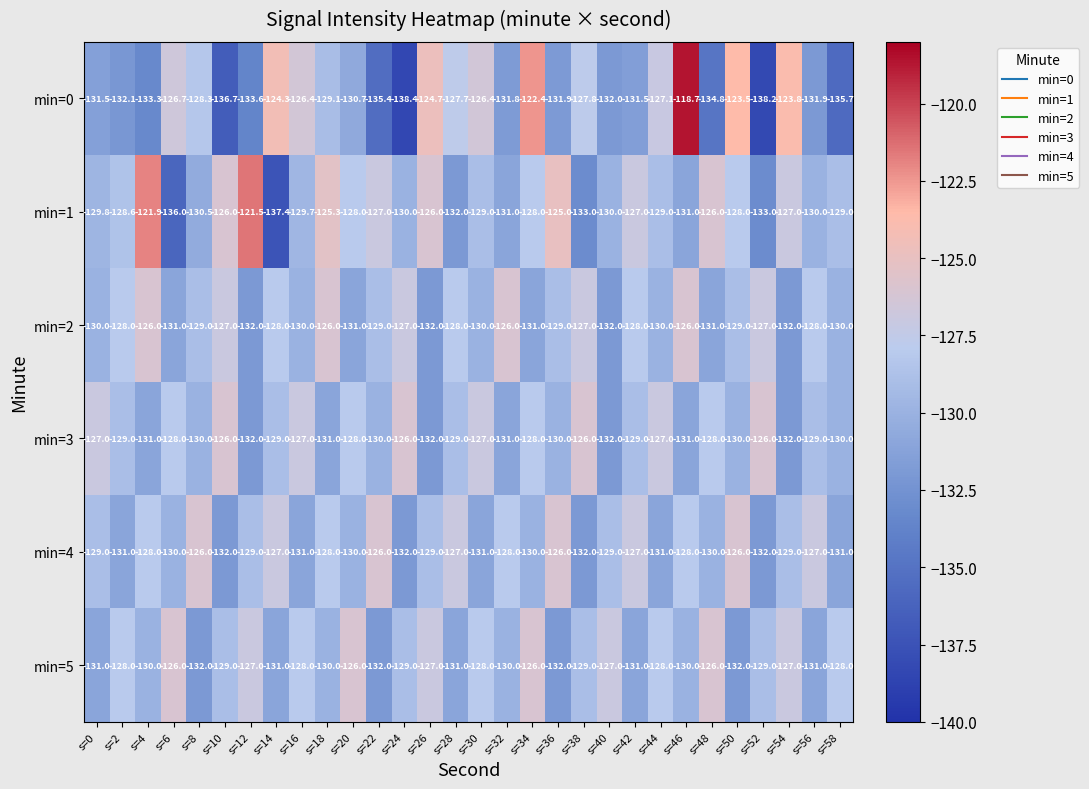

At which label does min=1 reach its peak?

s=12